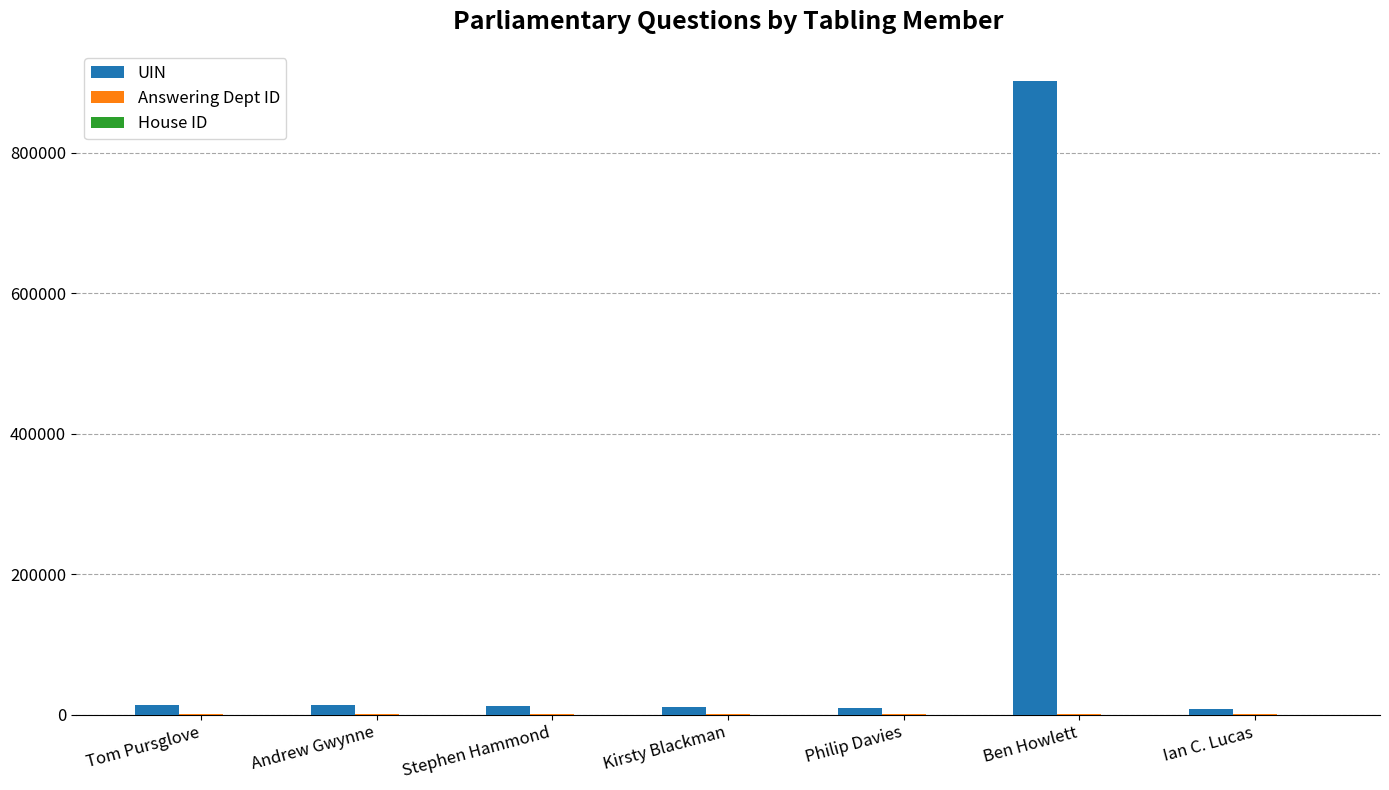

Which series has the largest total across all categories?

UIN